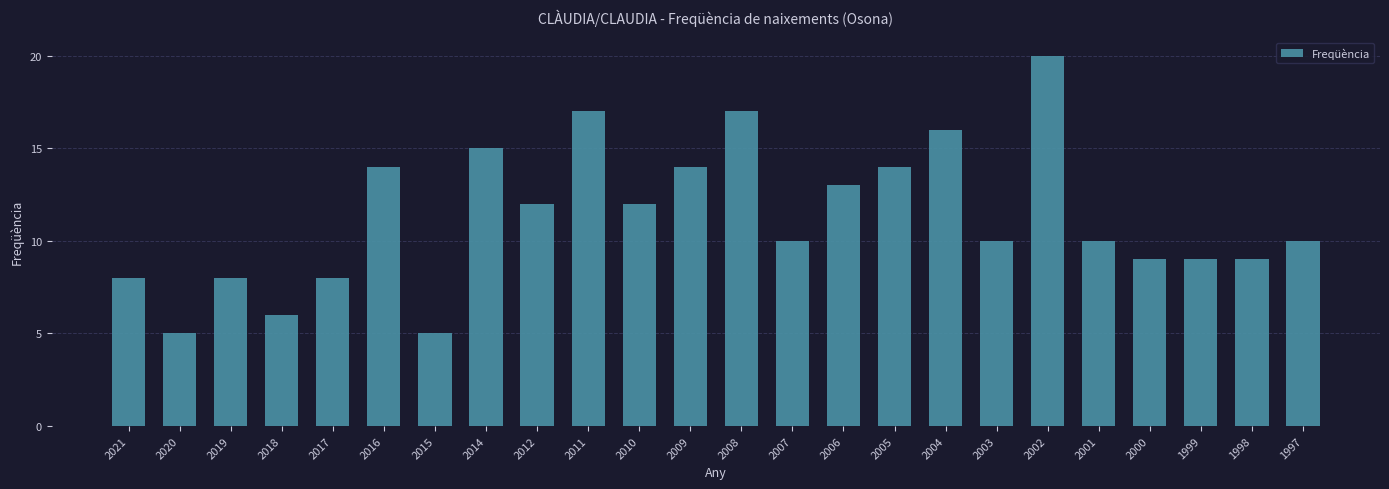

What is the minimum value shown in the chart?

5